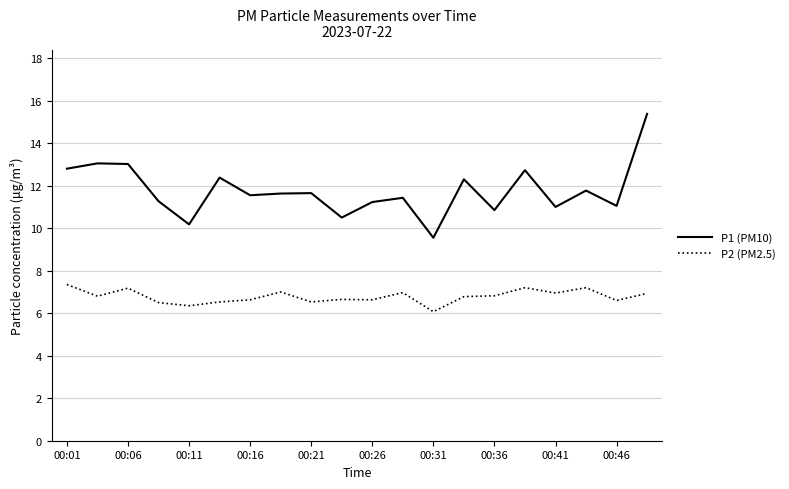

List the series in order of their overall mean, lowest first.

P2 (PM2.5), P1 (PM10)